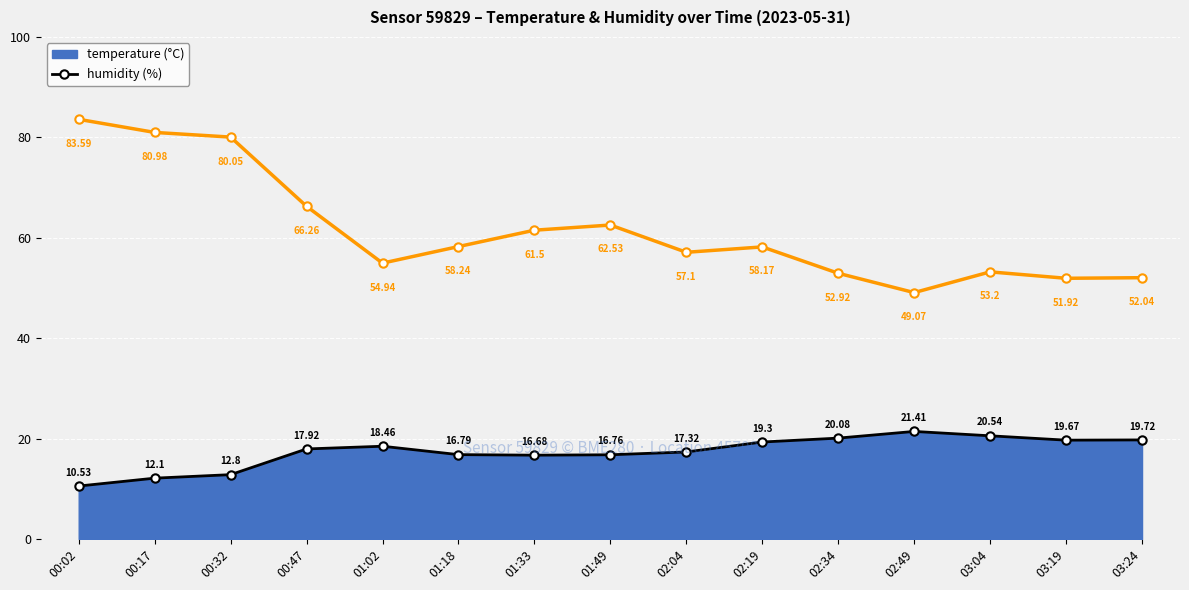

What is the total value across all series at 01:49?

79.3